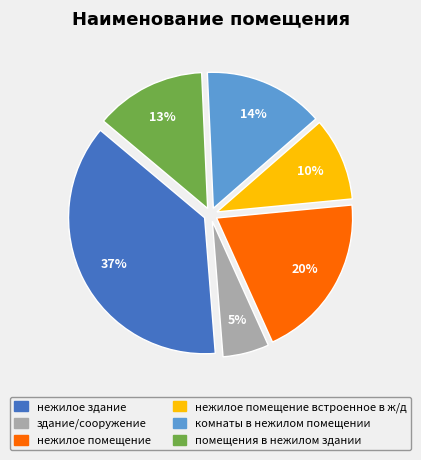

Combined, do помещения в нежилом здании and нежилое помещение account for over 50%?

No